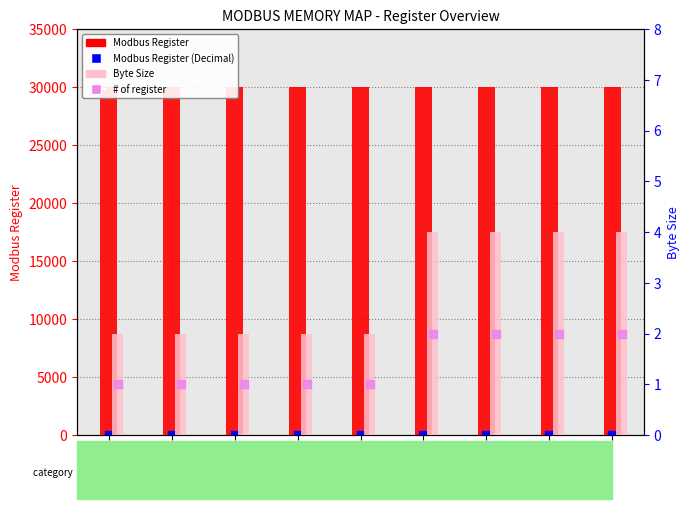

At how many categories does at least one series exceed 7638?

9